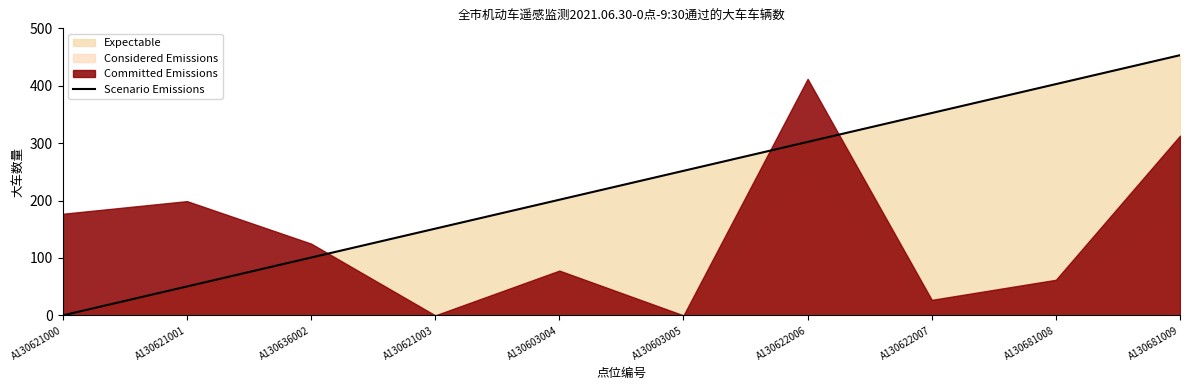

Which category has the highest value across all series?

A130681009